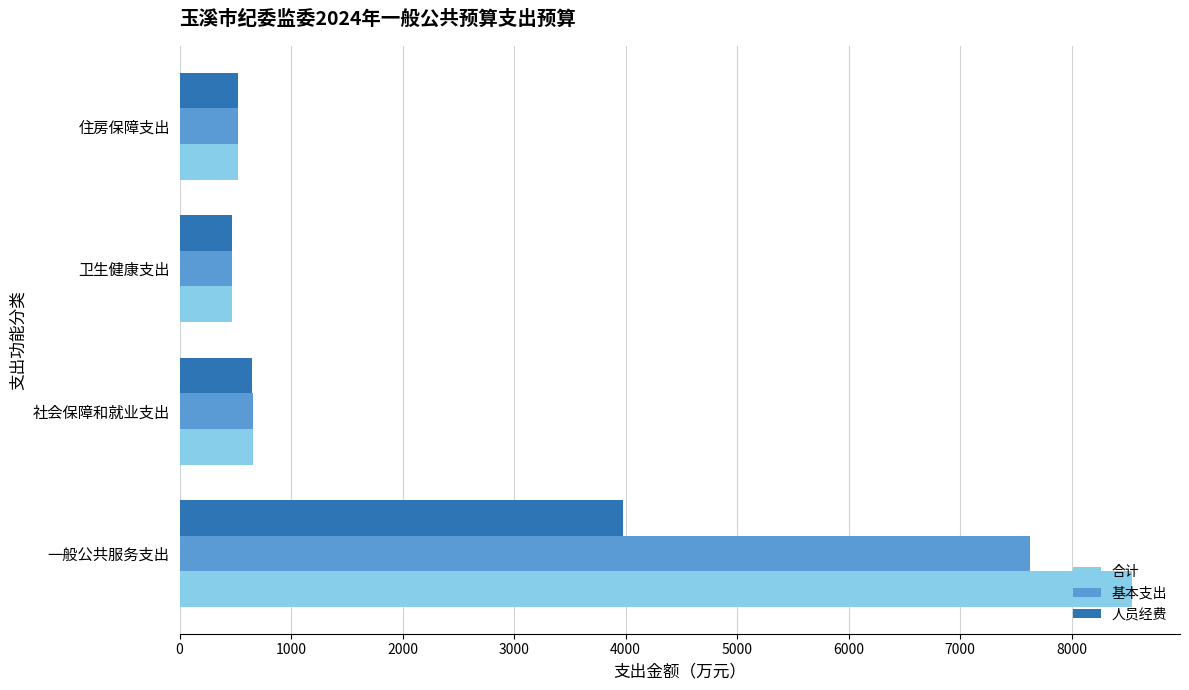

Rank the series by their average value, from lowest to highest.

人员经费, 基本支出, 合计